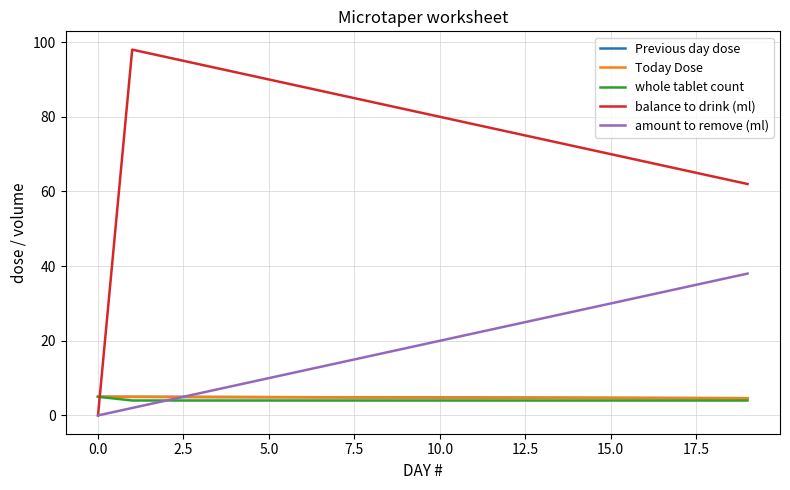

Which series has the largest total across all categories?

balance to drink (ml)